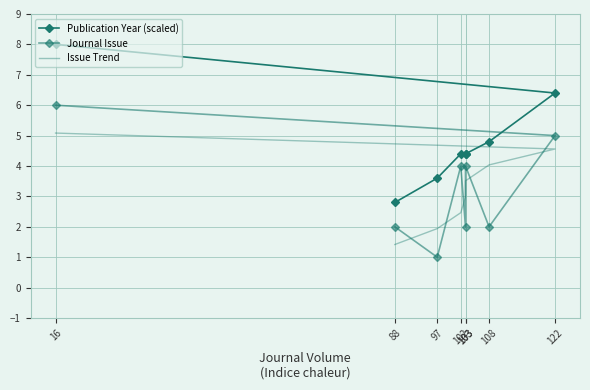

The Journal Issue series shows 7.0 at 122. True or false?

False